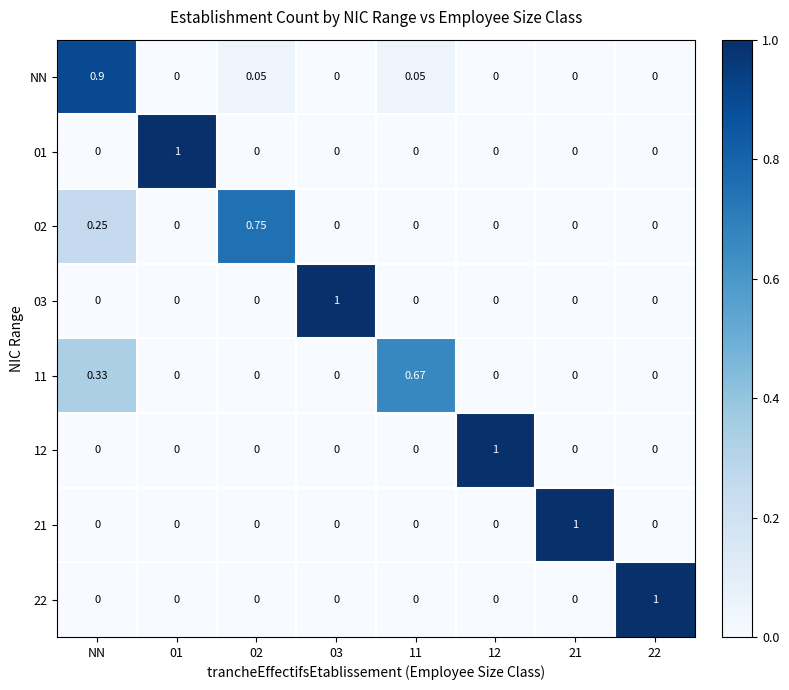

At which category is the sum across all series the highest?

NN